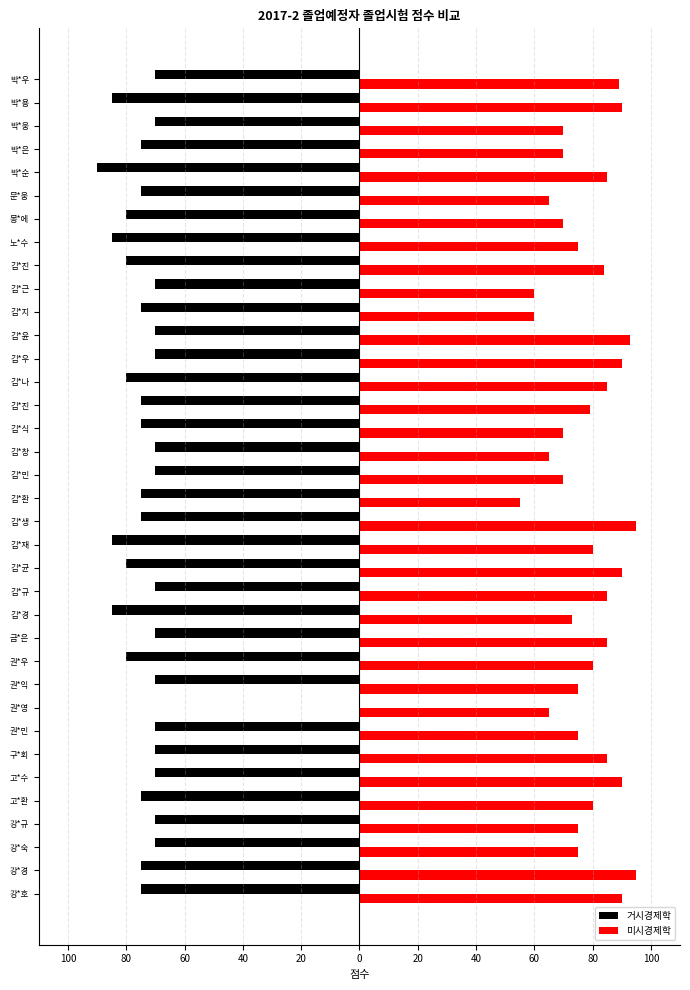

What is the maximum value shown in the chart?

95